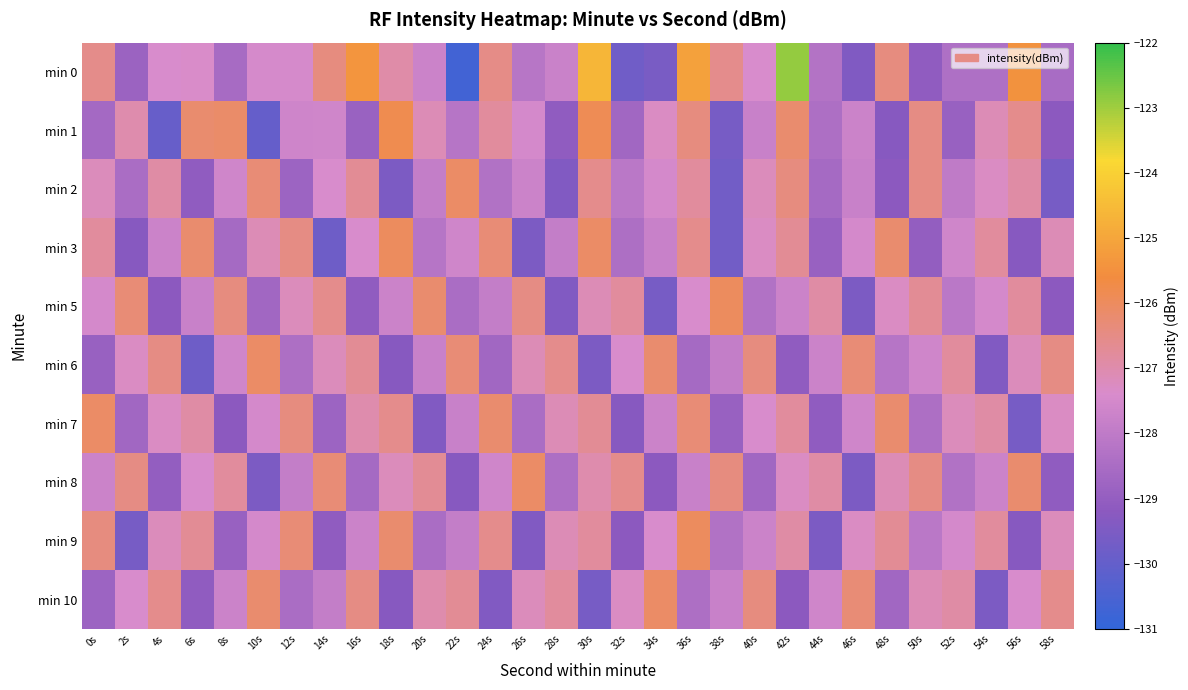

Reading right to left, transcribe all the data shown in this chart.

min 0: 58s=-128.5	56s=-125.4	54s=-128.4	52s=-128.4	50s=-129.1	48s=-126.4	46s=-129.4	44s=-128.3	42s=-122.9	40s=-127.4	38s=-126.6	36s=-125.1	34s=-129.6	32s=-129.8	30s=-124.6	28s=-127.7	26s=-128.2	24s=-126.5	22s=-130.7	20s=-127.7	18s=-127.0	16s=-125.4	14s=-126.4	12s=-127.5	10s=-127.5	8s=-128.6	6s=-127.4	4s=-127.4	2s=-128.8	0s=-126.6
min 1: 58s=-129.2	56s=-126.6	54s=-127.1	52s=-128.9	50s=-126.5	48s=-129.3	46s=-127.7	44s=-128.4	42s=-126.2	40s=-127.8	38s=-129.6	36s=-126.4	34s=-127.3	32s=-128.7	30s=-125.9	28s=-129.1	26s=-127.5	24s=-126.8	22s=-128.2	20s=-127.1	18s=-125.8	16s=-128.9	14s=-127.6	12s=-127.6	10s=-130.0	8s=-126.1	6s=-126.2	4s=-129.9	2s=-127.0	0s=-128.6
min 2: 58s=-129.6	56s=-126.9	54s=-127.3	52s=-128.0	50s=-126.5	48s=-129.2	46s=-127.8	44s=-128.6	42s=-126.4	40s=-127.2	38s=-129.7	36s=-126.8	34s=-127.5	32s=-128.1	30s=-126.6	28s=-129.4	26s=-127.7	24s=-128.3	22s=-126.1	20s=-127.9	18s=-129.5	16s=-126.7	14s=-127.4	12s=-128.8	10s=-126.3	8s=-127.6	6s=-129.1	4s=-126.9	2s=-128.5	0s=-127.2
min 3: 58s=-127.1	56s=-129.3	54s=-126.8	52s=-127.6	50s=-129.0	48s=-126.2	46s=-127.5	44s=-128.9	42s=-126.7	40s=-127.3	38s=-129.7	36s=-126.6	34s=-127.8	32s=-128.4	30s=-126.1	28s=-127.9	26s=-129.5	24s=-126.3	22s=-127.6	20s=-128.2	18s=-126.0	16s=-127.4	14s=-129.8	12s=-126.5	10s=-127.1	8s=-128.6	6s=-126.2	4s=-127.7	2s=-129.3	0s=-126.8
min 5: 58s=-129.2	56s=-126.8	54s=-127.5	52s=-128.1	50s=-126.7	48s=-127.3	46s=-129.5	44s=-126.9	42s=-127.7	40s=-128.3	38s=-126.0	36s=-127.4	34s=-129.6	32s=-126.8	30s=-127.1	28s=-129.4	26s=-126.5	24s=-127.9	22s=-128.5	20s=-126.2	18s=-127.7	16s=-129.1	14s=-126.6	12s=-127.2	10s=-128.7	8s=-126.4	6s=-127.8	4s=-129.2	2s=-126.3	0s=-127.5
min 6: 58s=-126.5	56s=-127.2	54s=-129.4	52s=-126.8	50s=-127.6	48s=-128.2	46s=-126.3	44s=-127.7	42s=-129.1	40s=-126.4	38s=-127.9	36s=-128.6	34s=-126.2	32s=-127.4	30s=-129.5	28s=-126.6	26s=-127.1	24s=-128.7	22s=-126.3	20s=-127.8	18s=-129.3	16s=-126.7	14s=-127.2	12s=-128.4	10s=-126.1	8s=-127.6	6s=-129.8	4s=-126.5	2s=-127.3	0s=-128.9
min 7: 58s=-127.3	56s=-129.6	54s=-126.9	52s=-127.2	50s=-128.4	48s=-126.2	46s=-127.6	44s=-129.1	42s=-126.8	40s=-127.4	38s=-128.9	36s=-126.3	34s=-127.7	32s=-129.3	30s=-126.7	28s=-127.1	26s=-128.5	24s=-126.2	22s=-127.8	20s=-129.4	18s=-126.6	16s=-127.0	14s=-128.8	12s=-126.4	10s=-127.5	8s=-129.2	6s=-126.9	4s=-127.3	2s=-128.7	0s=-126.1
min 8: 58s=-129.1	56s=-126.2	54s=-127.7	52s=-128.3	50s=-126.5	48s=-127.1	46s=-129.5	44s=-126.9	42s=-127.3	40s=-128.7	38s=-126.4	36s=-127.8	34s=-129.2	32s=-126.6	30s=-127.0	28s=-128.4	26s=-126.1	24s=-127.6	22s=-129.3	20s=-126.7	18s=-127.2	16s=-128.6	14s=-126.3	12s=-127.9	10s=-129.5	8s=-126.8	6s=-127.4	4s=-129.0	2s=-126.5	0s=-127.7
min 9: 58s=-127.2	56s=-129.3	54s=-126.8	52s=-127.5	50s=-128.1	48s=-126.7	46s=-127.3	44s=-129.5	42s=-126.9	40s=-127.7	38s=-128.3	36s=-126.0	34s=-127.4	32s=-129.2	30s=-126.8	28s=-127.1	26s=-129.4	24s=-126.6	22s=-127.9	20s=-128.5	18s=-126.2	16s=-127.7	14s=-129.1	12s=-126.3	10s=-127.5	8s=-128.9	6s=-126.7	4s=-127.2	2s=-129.6	0s=-126.4
min 10: 58s=-126.6	56s=-127.4	54s=-129.5	52s=-126.9	50s=-127.1	48s=-128.7	46s=-126.3	44s=-127.6	42s=-129.2	40s=-126.4	38s=-127.8	36s=-128.4	34s=-126.1	32s=-127.3	30s=-129.6	28s=-126.8	26s=-127.2	24s=-129.4	22s=-126.7	20s=-127.0	18s=-129.3	16s=-126.5	14s=-127.9	12s=-128.5	10s=-126.2	8s=-127.7	6s=-129.1	4s=-126.6	2s=-127.4	0s=-128.8